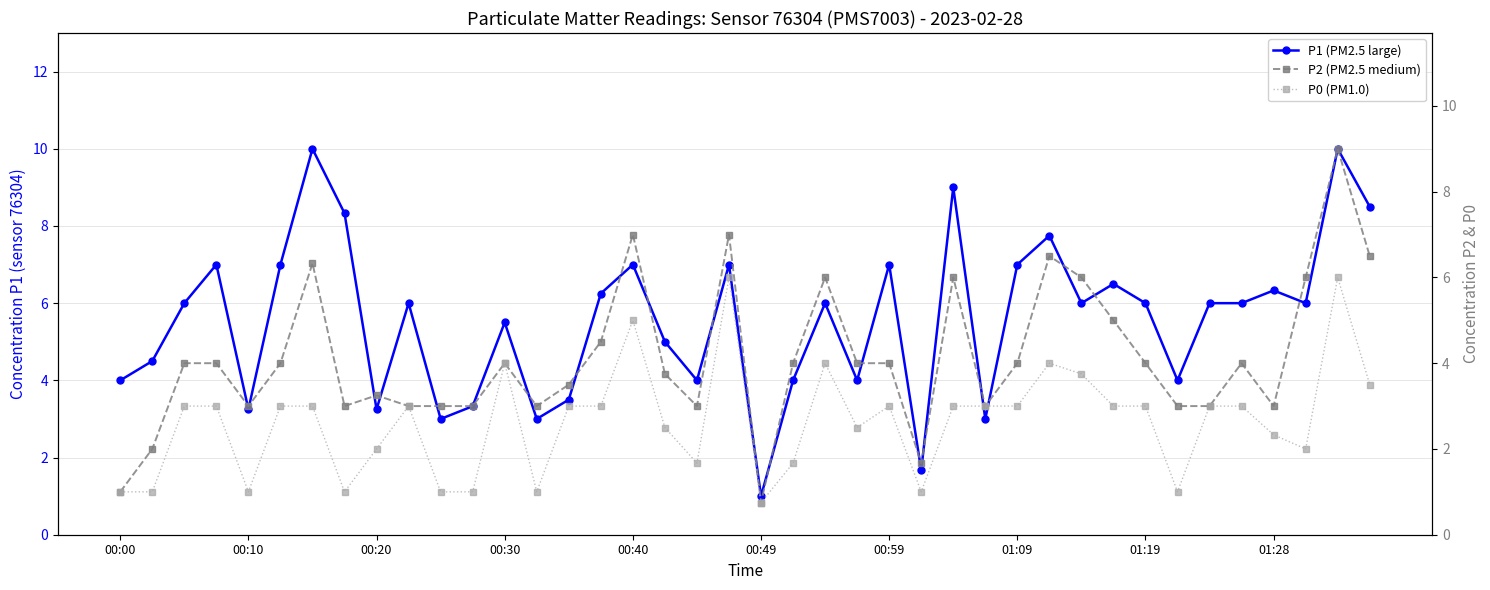

What are all the series names shown in the legend?

P1 (PM2.5 large), P2 (PM2.5 medium), P0 (PM1.0)